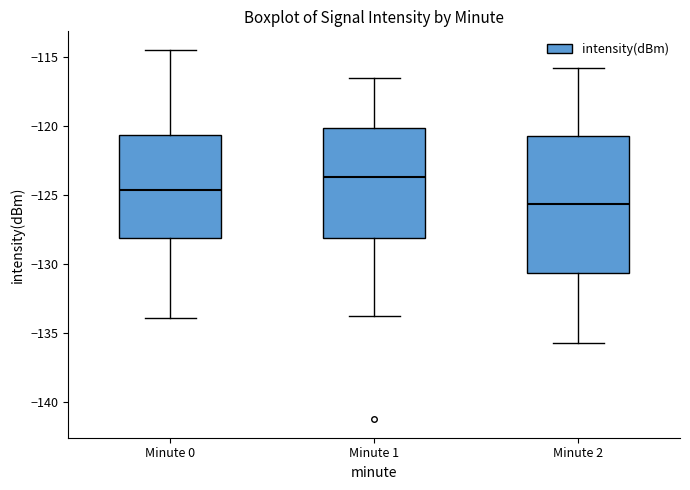

Reading left to right, read every box against the y-axis: the position of its median line, the range the box covers, and the ends of its whiskers. The values are not printed on the chart, so give them approximately, as read against the axis.

Minute 0: median -124.5, box -128.0 to -120.5, whiskers -134.0 to -114.5
Minute 1: median -123.5, box -128.0 to -120.0, whiskers -134.0 to -116.5
Minute 2: median -125.5, box -130.5 to -121.0, whiskers -135.5 to -116.0